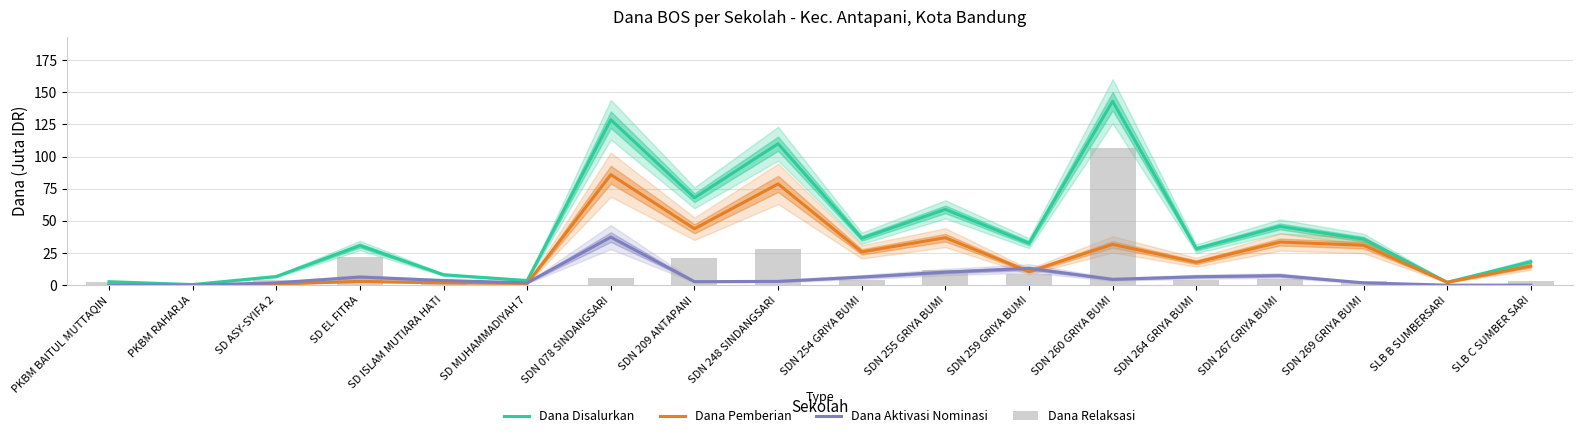

Reading left to right, list all the values displayed in this chart.

Dana Disalurkan: PKBM BAITUL MUTTAQIN=2.7	PKBM RAHARJA=0.5	SD ASY-SYIFA 2=6.8	SD EL FITRA=30.8	SD ISLAM MUTIARA HATI=8.1	SD MUHAMMADIYAH 7=3.6	SDN 078 SINDANGSARI=128.7	SDN 209 ANTAPANI=68.0	SDN 248 SINDANGSARI=110.0	SDN 254 GRIYA BUMI=36.5	SDN 255 GRIYA BUMI=59.0	SDN 259 GRIYA BUMI=32.6	SDN 260 GRIYA BUMI=143.1	SDN 264 GRIYA BUMI=28.4	SDN 267 GRIYA BUMI=45.7	SDN 269 GRIYA BUMI=35.8	SLB B SUMBERSARI=2.2	SLB C SUMBER SARI=18.2
Dana Pemberian: PKBM BAITUL MUTTAQIN=0.0	PKBM RAHARJA=0.0	SD ASY-SYIFA 2=0.9	SD EL FITRA=2.9	SD ISLAM MUTIARA HATI=1.8	SD MUHAMMADIYAH 7=1.4	SDN 078 SINDANGSARI=86.0	SDN 209 ANTAPANI=43.9	SDN 248 SINDANGSARI=78.8	SDN 254 GRIYA BUMI=25.9	SDN 255 GRIYA BUMI=36.9	SDN 259 GRIYA BUMI=10.6	SDN 260 GRIYA BUMI=31.7	SDN 264 GRIYA BUMI=17.8	SDN 267 GRIYA BUMI=33.5	SDN 269 GRIYA BUMI=31.1	SLB B SUMBERSARI=2.2	SLB C SUMBER SARI=14.8
Dana Aktivasi Nominasi: PKBM BAITUL MUTTAQIN=0.0	PKBM RAHARJA=0.0	SD ASY-SYIFA 2=1.8	SD EL FITRA=6.3	SD ISLAM MUTIARA HATI=3.6	SD MUHAMMADIYAH 7=1.8	SDN 078 SINDANGSARI=37.4	SDN 209 ANTAPANI=2.7	SDN 248 SINDANGSARI=2.9	SDN 254 GRIYA BUMI=6.3	SDN 255 GRIYA BUMI=10.1	SDN 259 GRIYA BUMI=13.1	SDN 260 GRIYA BUMI=4.5	SDN 264 GRIYA BUMI=6.5	SDN 267 GRIYA BUMI=7.4	SDN 269 GRIYA BUMI=1.8	SLB B SUMBERSARI=0.0	SLB C SUMBER SARI=0.0
Dana Relaksasi: PKBM BAITUL MUTTAQIN=2.7	PKBM RAHARJA=0.5	SD ASY-SYIFA 2=4.0	SD EL FITRA=21.6	SD ISLAM MUTIARA HATI=2.7	SD MUHAMMADIYAH 7=0.5	SDN 078 SINDANGSARI=5.4	SDN 209 ANTAPANI=21.4	SDN 248 SINDANGSARI=28.4	SDN 254 GRIYA BUMI=4.3	SDN 255 GRIYA BUMI=11.9	SDN 259 GRIYA BUMI=9.0	SDN 260 GRIYA BUMI=106.9	SDN 264 GRIYA BUMI=4.0	SDN 267 GRIYA BUMI=4.7	SDN 269 GRIYA BUMI=2.9	SLB B SUMBERSARI=0.0	SLB C SUMBER SARI=3.4